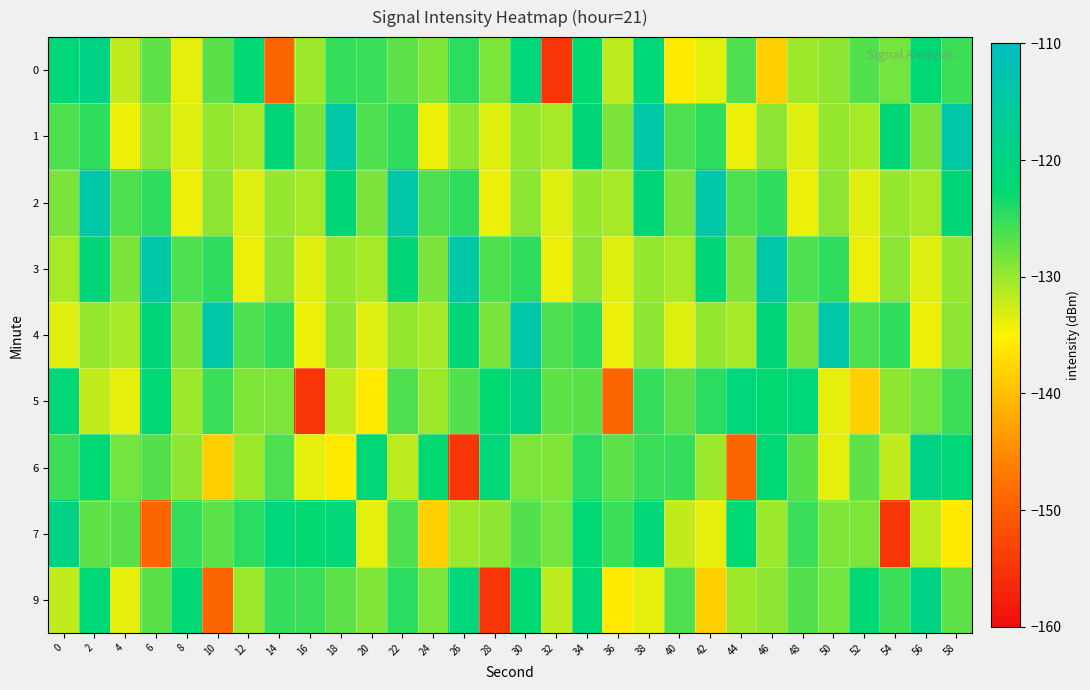

What is the total value across all series at 10?

-1165.1